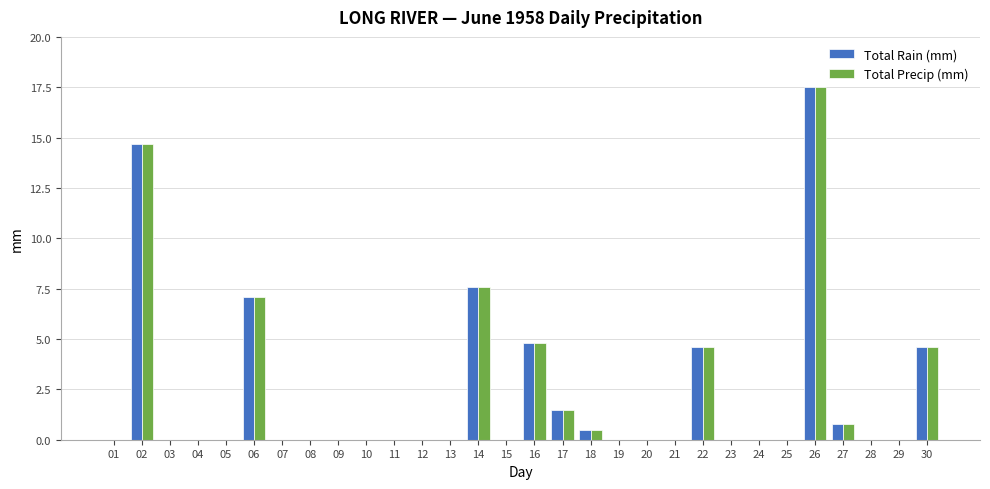

What is the sum of the Total Rain (mm) values at 22 and 21?

4.6